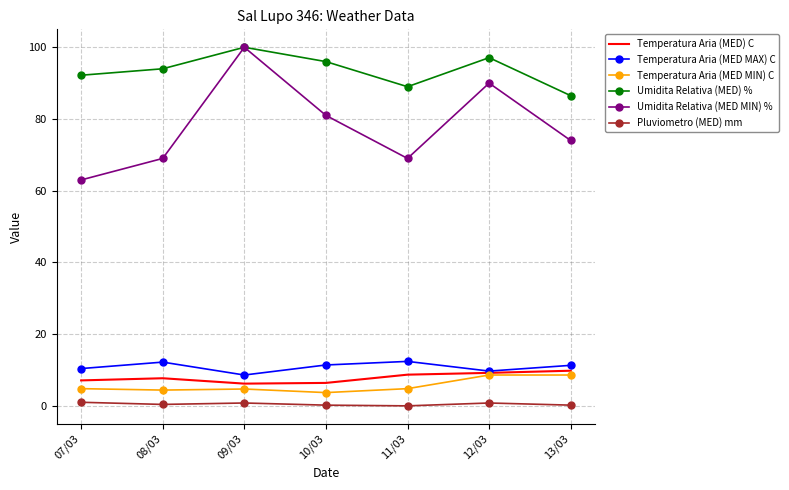

Which series has the widest spread of values?

Umidita Relativa (MED MIN) %